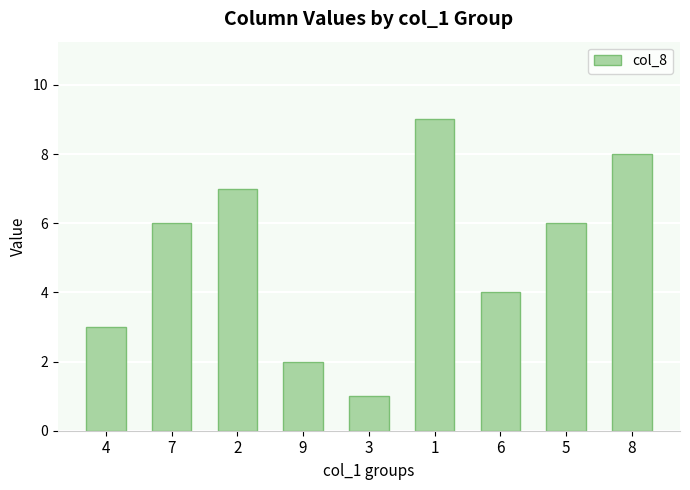

What is the value of the 8th bar from the left?

6